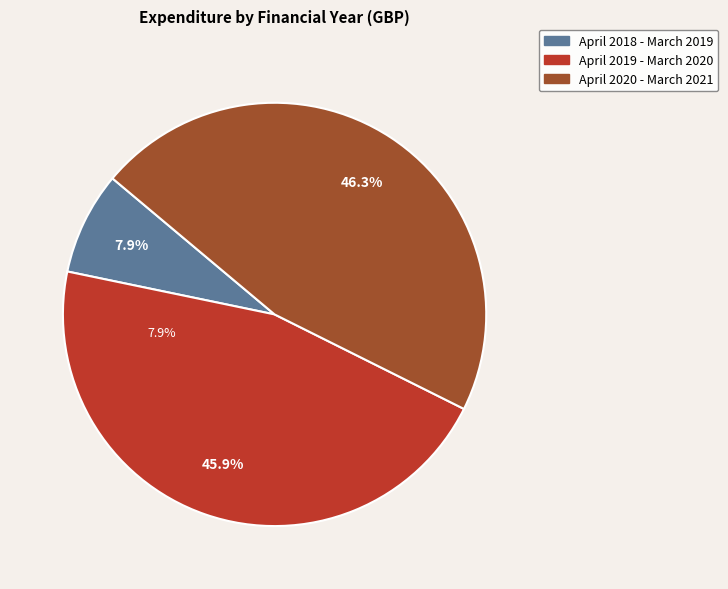

Does any single category account for the majority?

No